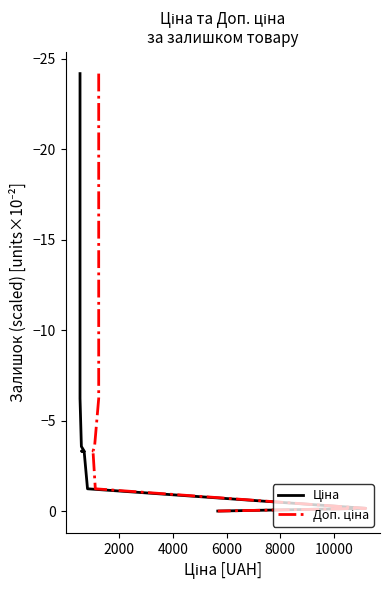

The Доп. ціна series shows -0.2 at 15. True or false?

False